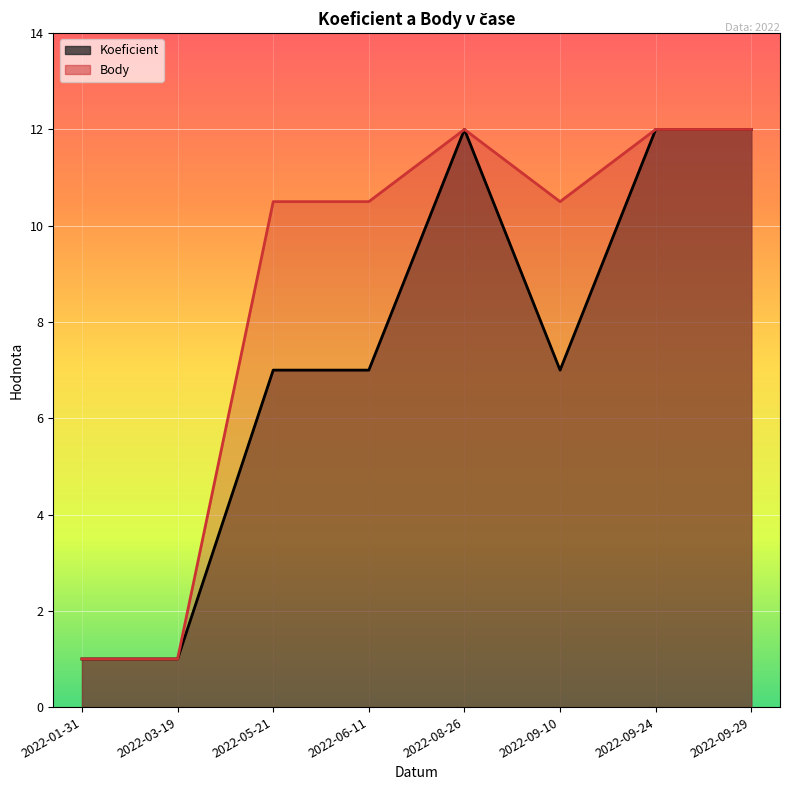

What is the sum of all Koeficient values?

59.0